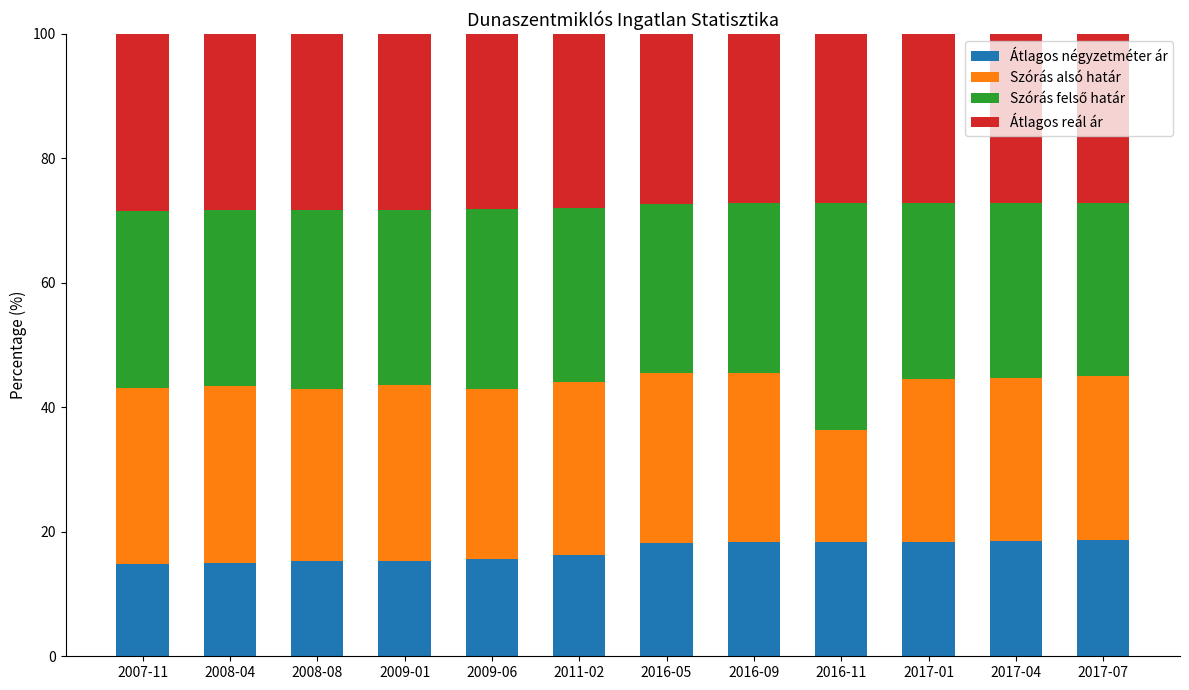

What is the minimum value for Átlagos négyzetméter ár?

14.8